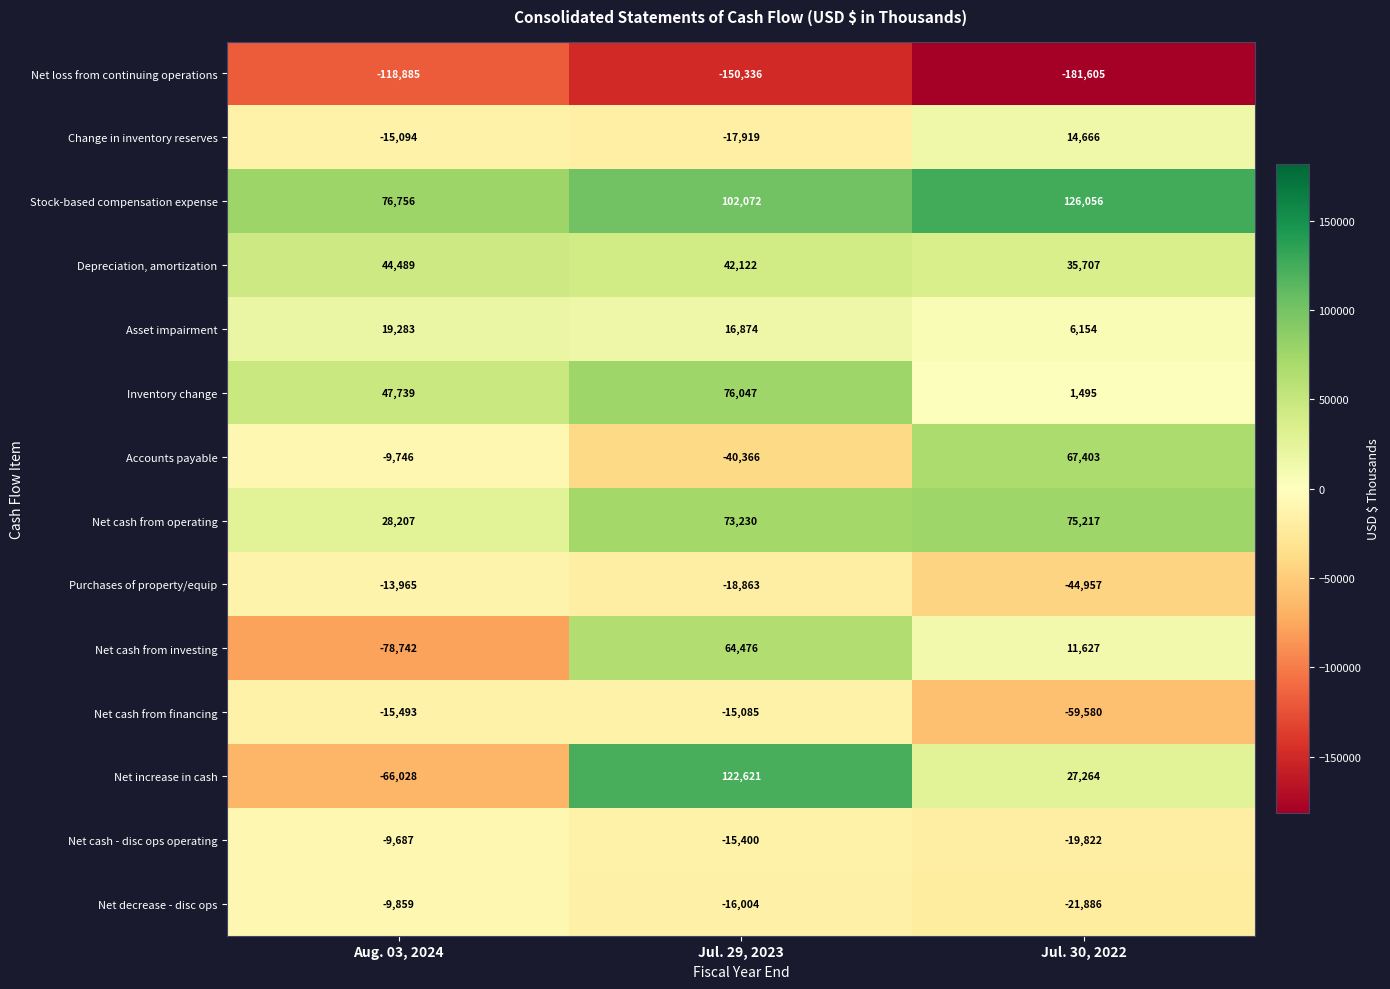

What is the spread (max minus min) of values at Jul. 30, 2022?

307661